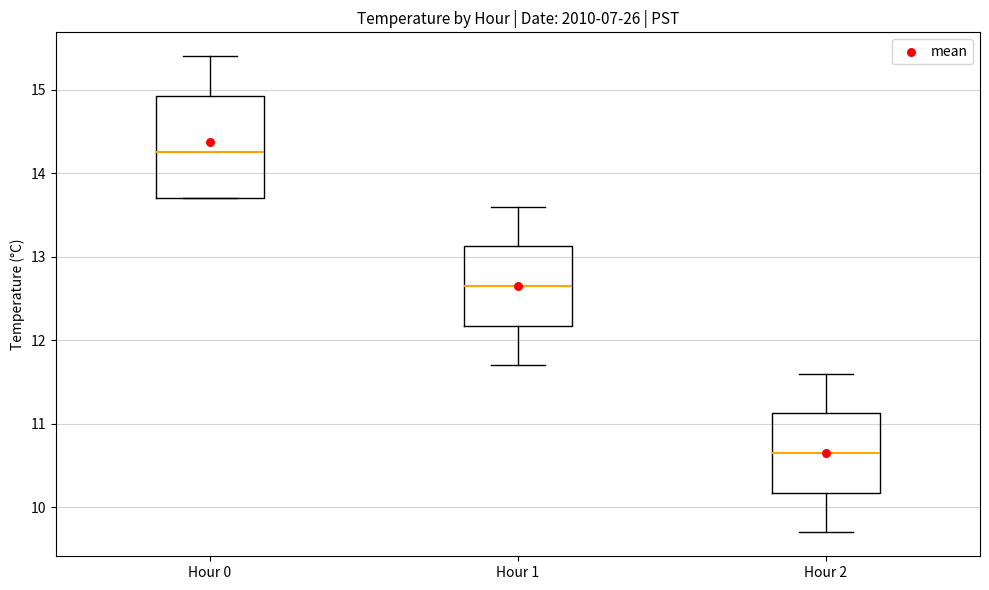

Reading left to right, transcribe this box plot: for each box, give where its median line is, the range the box spans, and where its two whiskers end, as read against the y-axis. The values are not printed on the chart, so give them approximately, as read against the axis.

Hour 0: median 14.3, box 13.7 to 14.9, whiskers 13.7 to 15.4
Hour 1: median 12.7, box 12.2 to 13.1, whiskers 11.7 to 13.6
Hour 2: median 10.7, box 10.2 to 11.1, whiskers 9.7 to 11.6